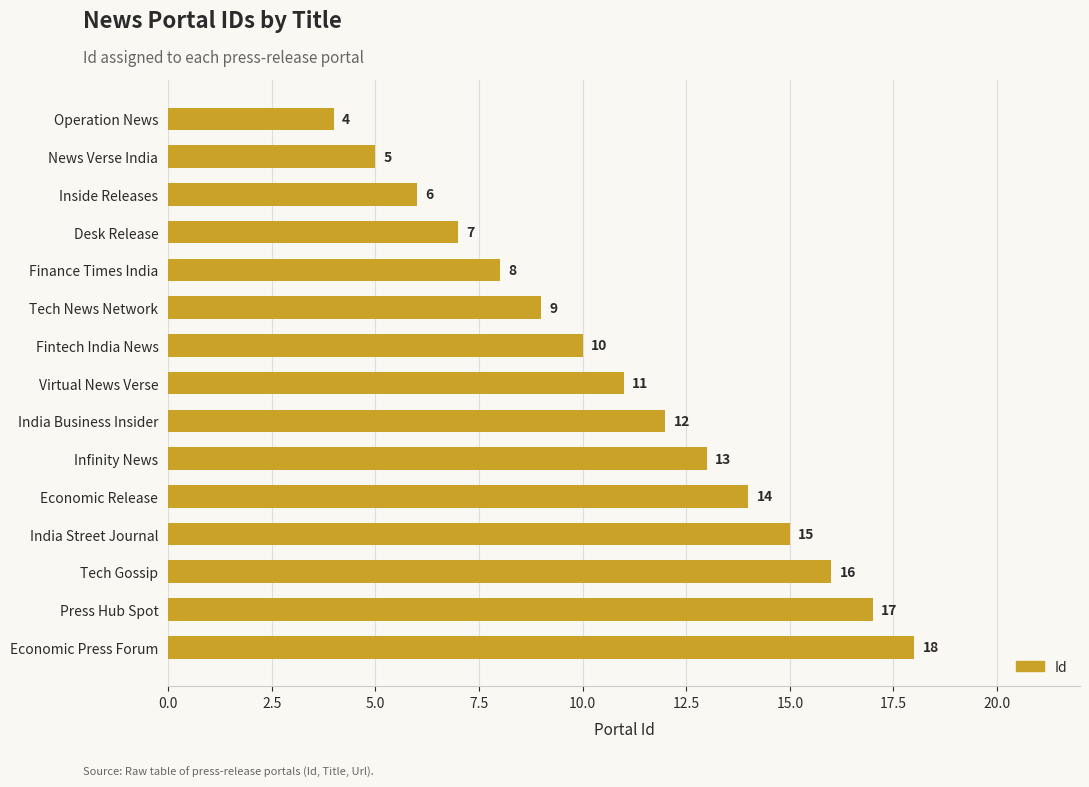

What is the ratio of the value at India Street Journal to the value at Inside Releases?

2.5